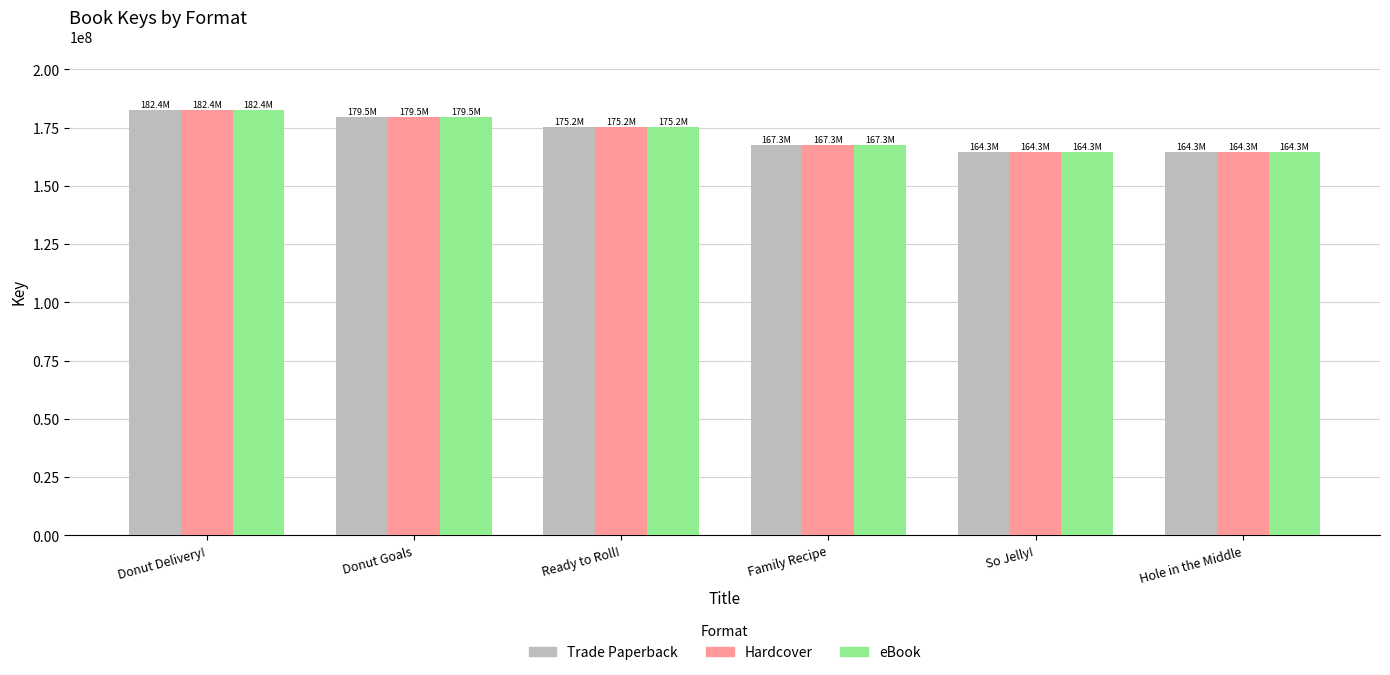

True or false: eBook has a value of 179506665 at Donut Goals.

True